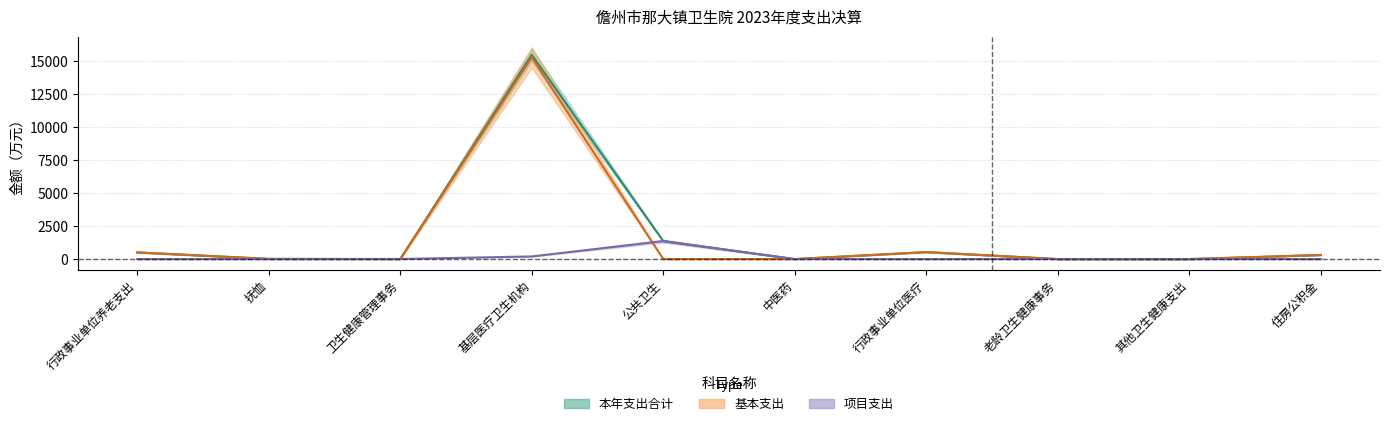

Count the number of data series in this chart.

3